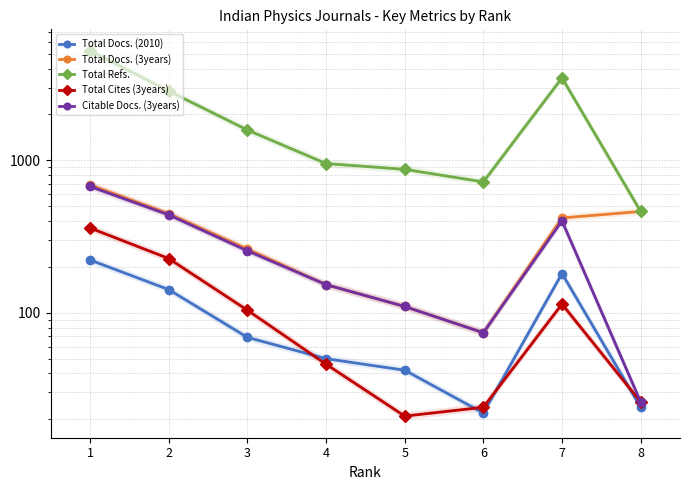

How many data points in Total Refs. are less than 1582?

4